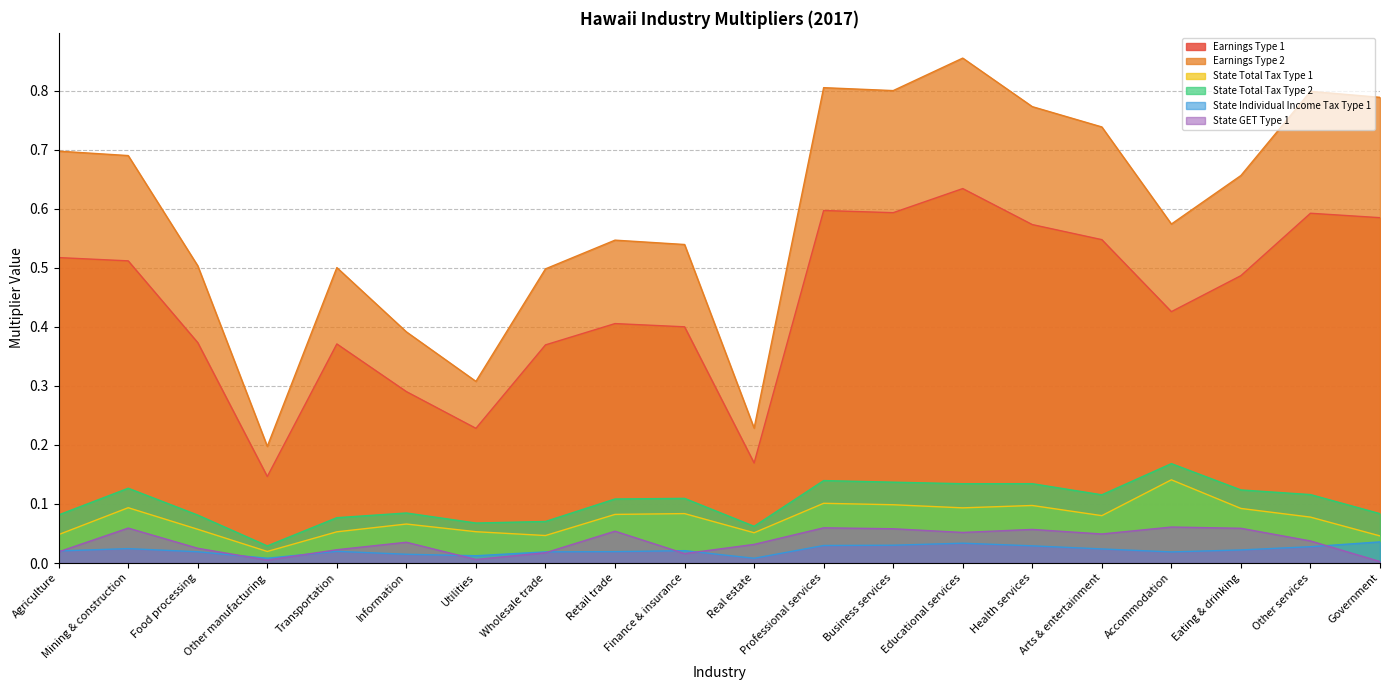

Reading left to right, what are all the values shown in this chart?

Earnings Type 1: Agriculture=0.5	Mining & construction=0.5	Food processing=0.4	Other manufacturing=0.1	Transportation=0.4	Information=0.3	Utilities=0.2	Wholesale trade=0.4	Retail trade=0.4	Finance & insurance=0.4	Real estate=0.2	Professional services=0.6	Business services=0.6	Educational services=0.6	Health services=0.6	Arts & entertainment=0.5	Accommodation=0.4	Eating & drinking=0.5	Other services=0.6	Government=0.6
Earnings Type 2: Agriculture=0.7	Mining & construction=0.7	Food processing=0.5	Other manufacturing=0.2	Transportation=0.5	Information=0.4	Utilities=0.3	Wholesale trade=0.5	Retail trade=0.5	Finance & insurance=0.5	Real estate=0.2	Professional services=0.8	Business services=0.8	Educational services=0.9	Health services=0.8	Arts & entertainment=0.7	Accommodation=0.6	Eating & drinking=0.7	Other services=0.8	Government=0.8
State Total Tax Type 1: Agriculture=0.0	Mining & construction=0.1	Food processing=0.1	Other manufacturing=0.0	Transportation=0.1	Information=0.1	Utilities=0.1	Wholesale trade=0.0	Retail trade=0.1	Finance & insurance=0.1	Real estate=0.1	Professional services=0.1	Business services=0.1	Educational services=0.1	Health services=0.1	Arts & entertainment=0.1	Accommodation=0.1	Eating & drinking=0.1	Other services=0.1	Government=0.0
State Total Tax Type 2: Agriculture=0.1	Mining & construction=0.1	Food processing=0.1	Other manufacturing=0.0	Transportation=0.1	Information=0.1	Utilities=0.1	Wholesale trade=0.1	Retail trade=0.1	Finance & insurance=0.1	Real estate=0.1	Professional services=0.1	Business services=0.1	Educational services=0.1	Health services=0.1	Arts & entertainment=0.1	Accommodation=0.2	Eating & drinking=0.1	Other services=0.1	Government=0.1
State Individual Income Tax Type 1: Agriculture=0.0	Mining & construction=0.0	Food processing=0.0	Other manufacturing=0.0	Transportation=0.0	Information=0.0	Utilities=0.0	Wholesale trade=0.0	Retail trade=0.0	Finance & insurance=0.0	Real estate=0.0	Professional services=0.0	Business services=0.0	Educational services=0.0	Health services=0.0	Arts & entertainment=0.0	Accommodation=0.0	Eating & drinking=0.0	Other services=0.0	Government=0.0
State GET Type 1: Agriculture=0.0	Mining & construction=0.1	Food processing=0.0	Other manufacturing=0.0	Transportation=0.0	Information=0.0	Utilities=0.0	Wholesale trade=0.0	Retail trade=0.1	Finance & insurance=0.0	Real estate=0.0	Professional services=0.1	Business services=0.1	Educational services=0.1	Health services=0.1	Arts & entertainment=0.0	Accommodation=0.1	Eating & drinking=0.1	Other services=0.0	Government=0.0